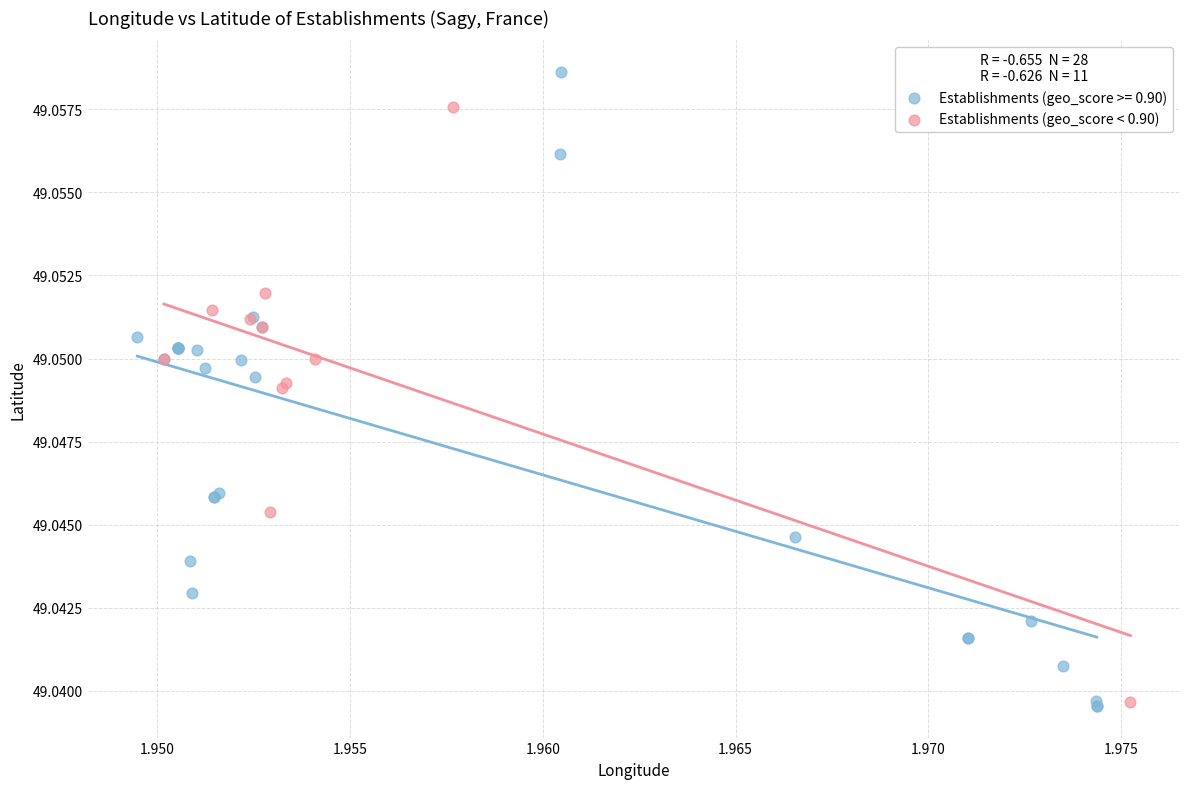

Which series contains the highest Y value?

Establishments (geo_score >= 0.90)